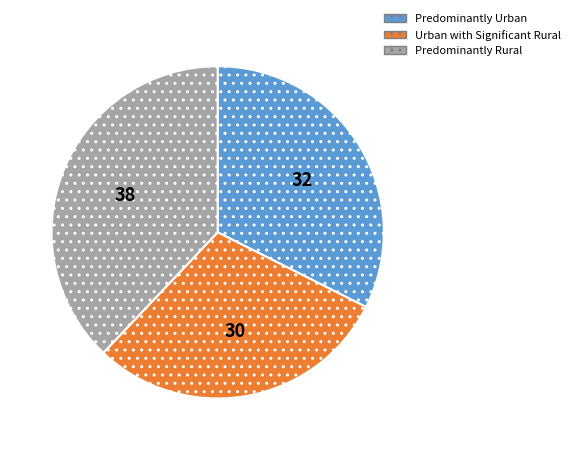

Is there any slice that represents more than half of the pie?

No